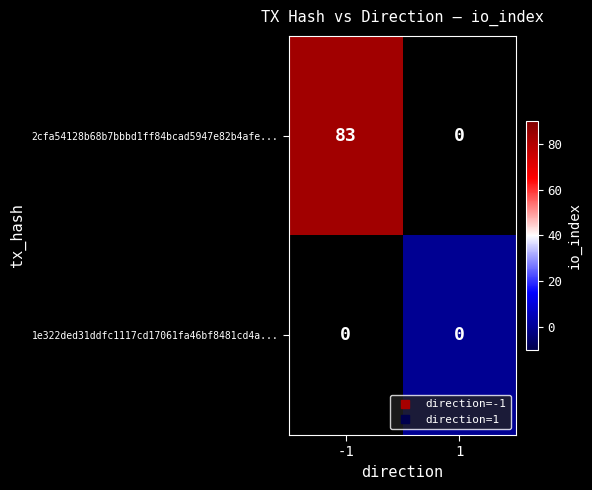

At which label does 1e322ded31ddfc1117cd17061fa46bf8481cd4a... reach its peak?

-1